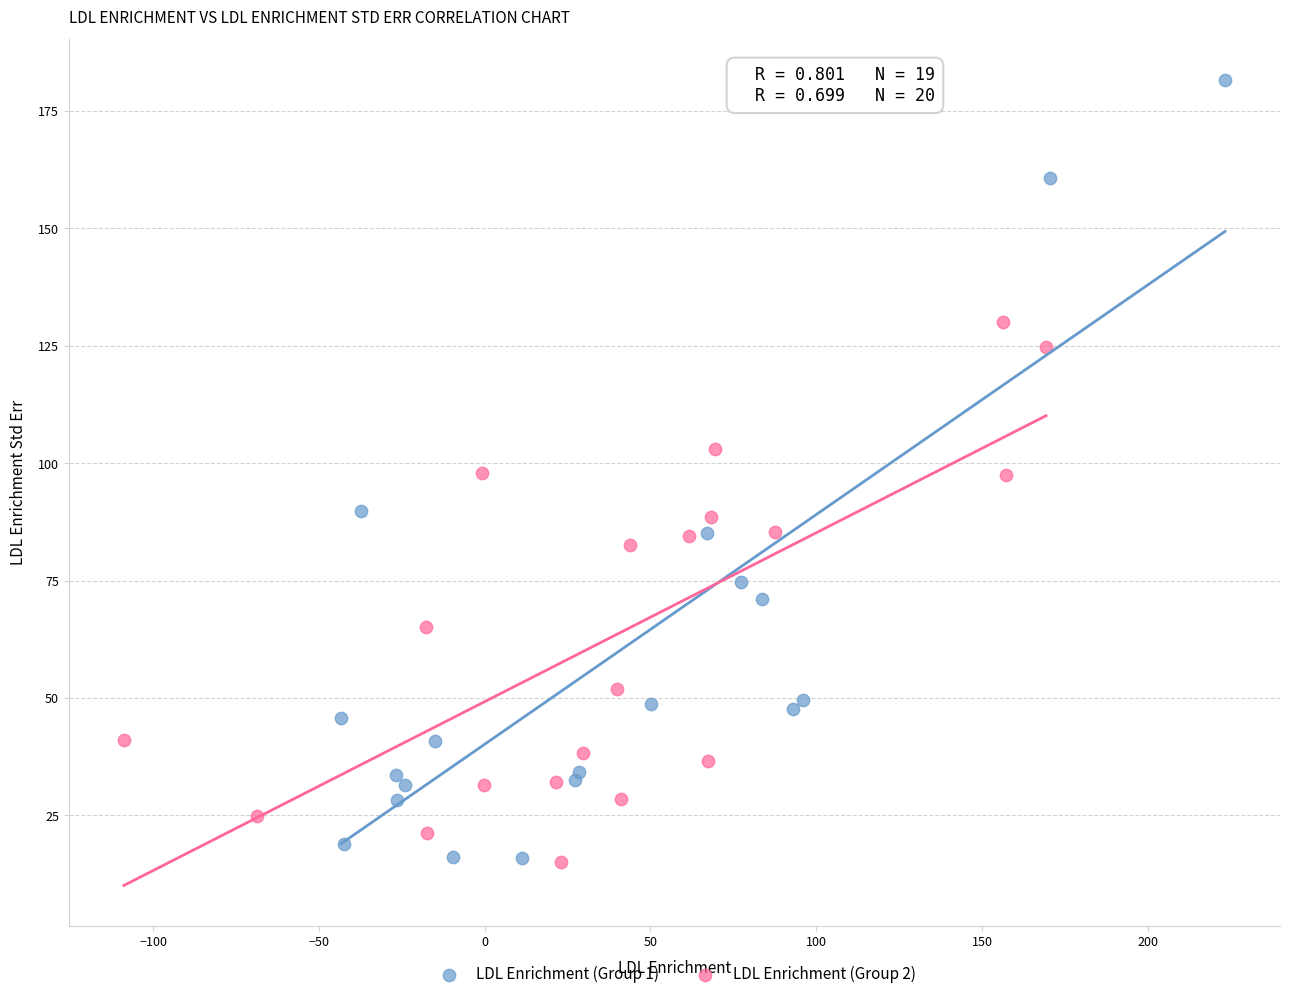

Which series has the widest spread of Y values?

LDL Enrichment (Group 1)